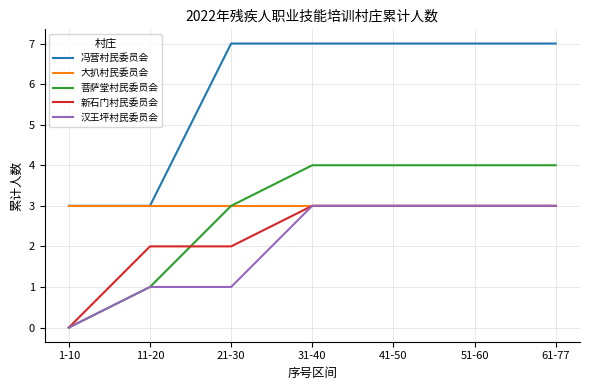

Is it true that 新石门村民委员会 equals 1 at 1-10?

False